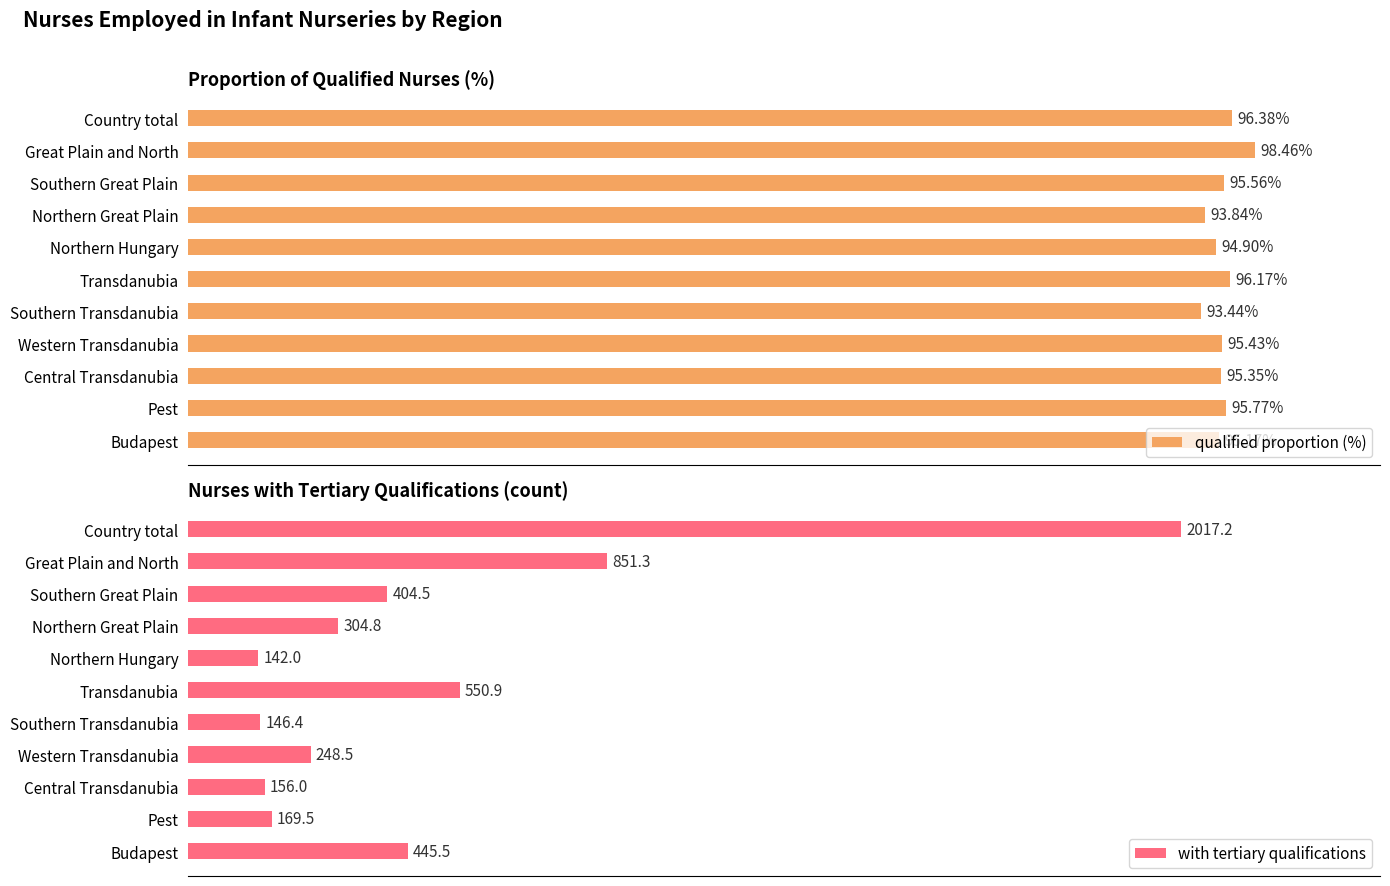

Where is with tertiary qualifications nearest to the value 1079?

Great Plain and North